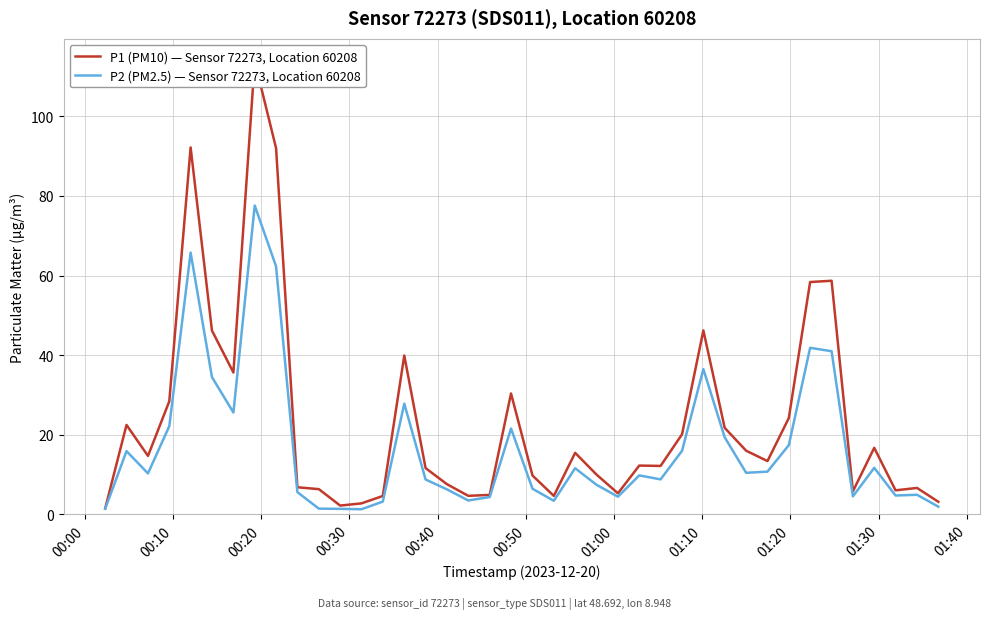

How many interior local valleys does the P2 (PM2.5) — Sensor 72273, Location 60208 series have?

10